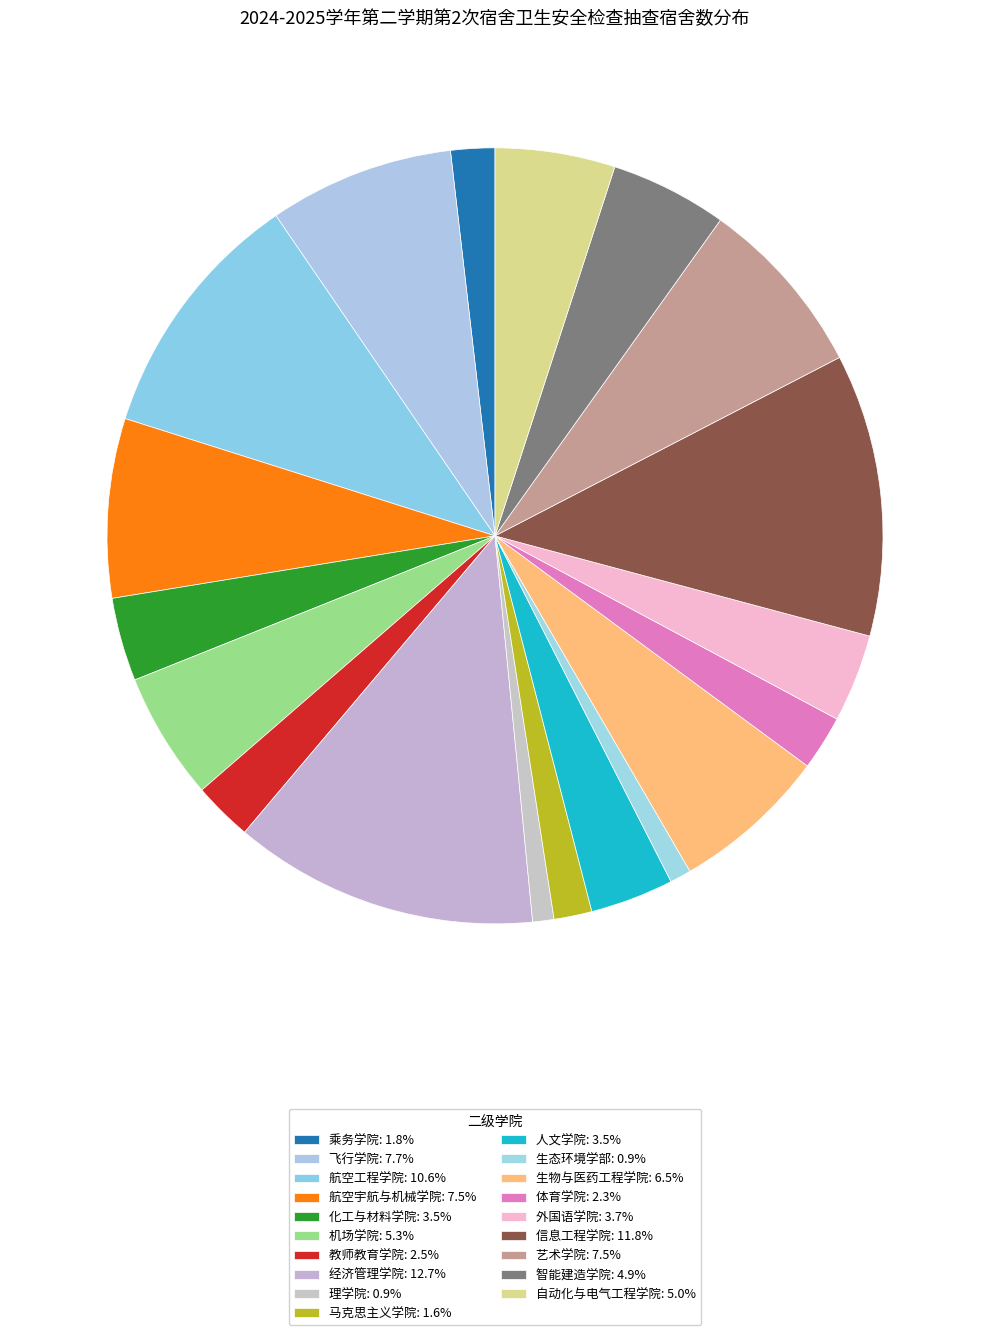

How many segments does this pie chart have?

19